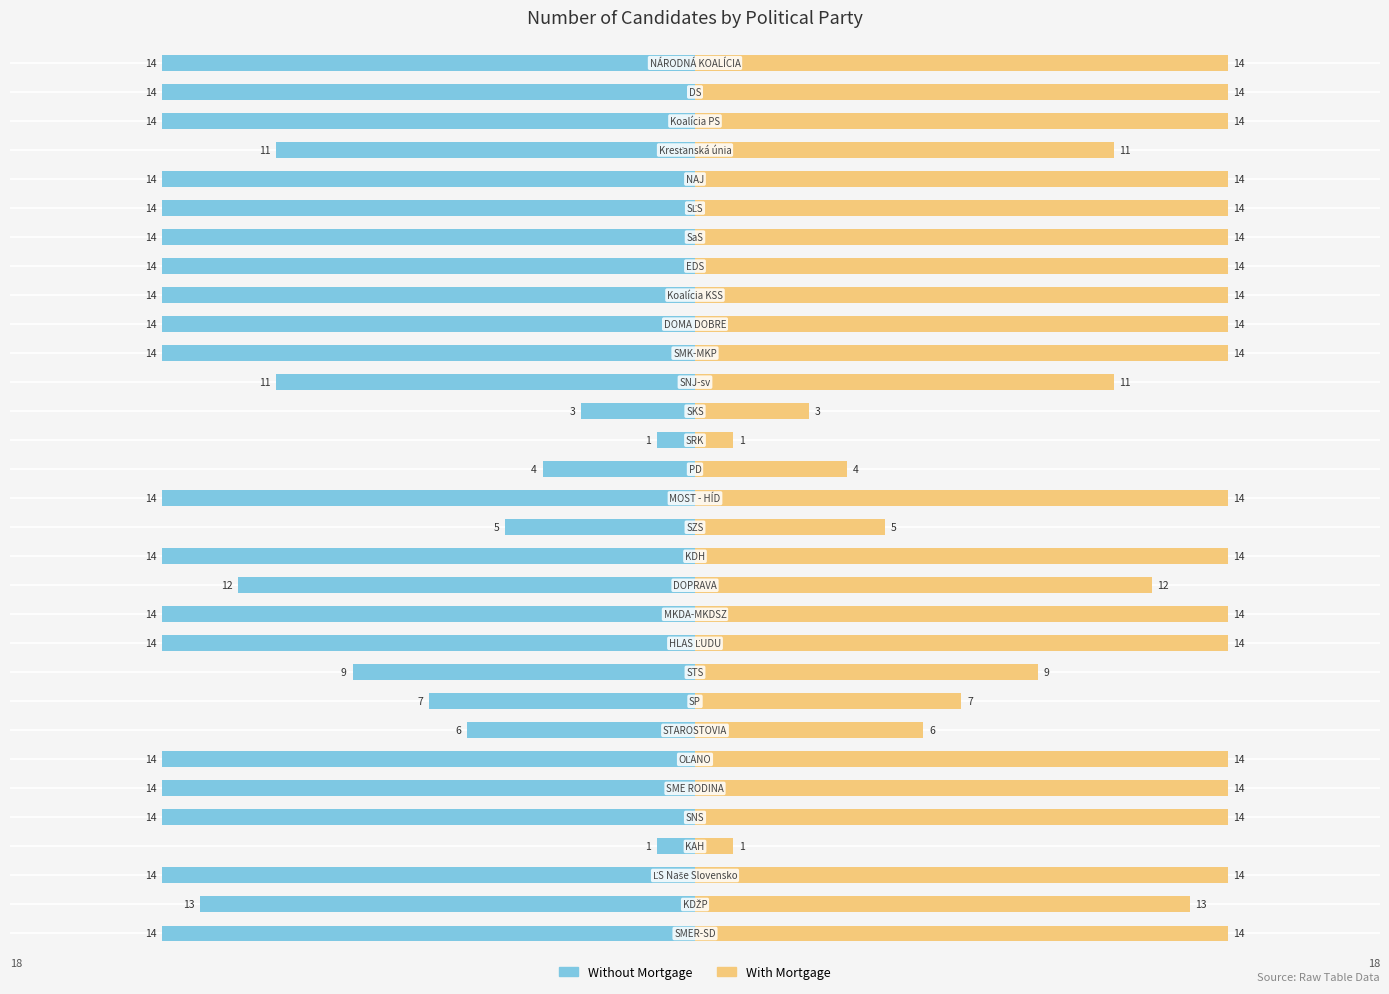

Reading left to right, transcribe all the data shown in this chart.

Without Mortgage: -14	-13	-14	-1	-14	-14	-14	-6	-7	-9	-14	-14	-12	-14	-5	-14	-4	-1	-3	-11	-14	-14	-14	-14	-14	-14	-14	-11	-14	-14	-14
With Mortgage: 14	13	14	1	14	14	14	6	7	9	14	14	12	14	5	14	4	1	3	11	14	14	14	14	14	14	14	11	14	14	14